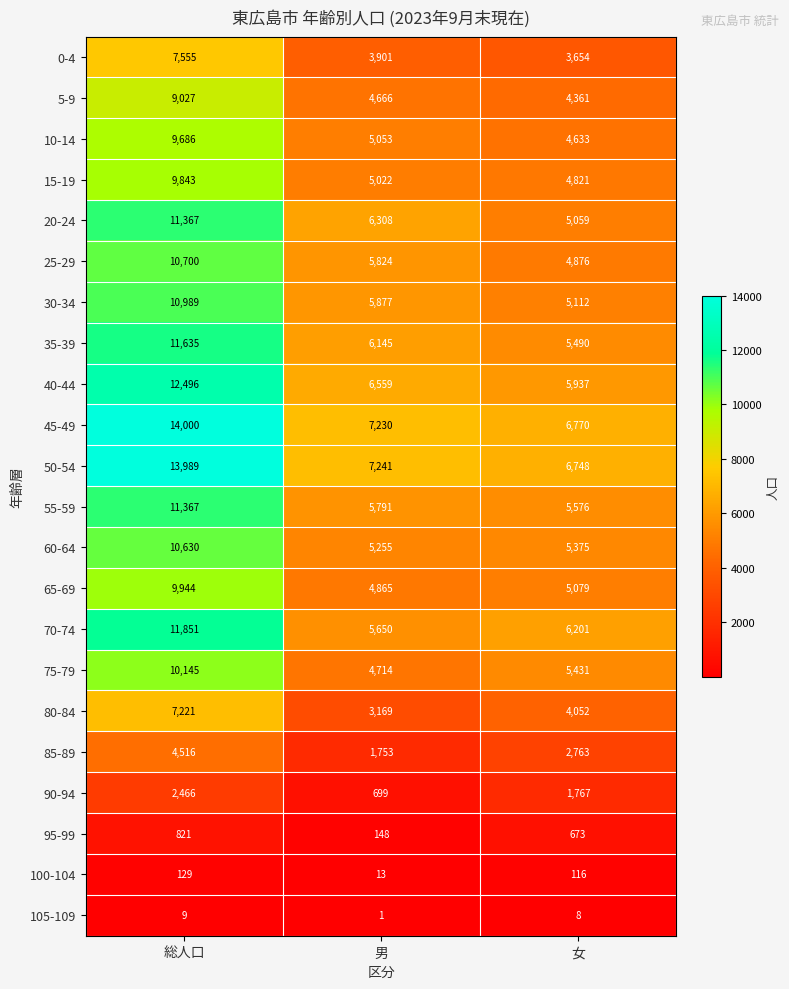

What is the sum of all 105-109 values?

18